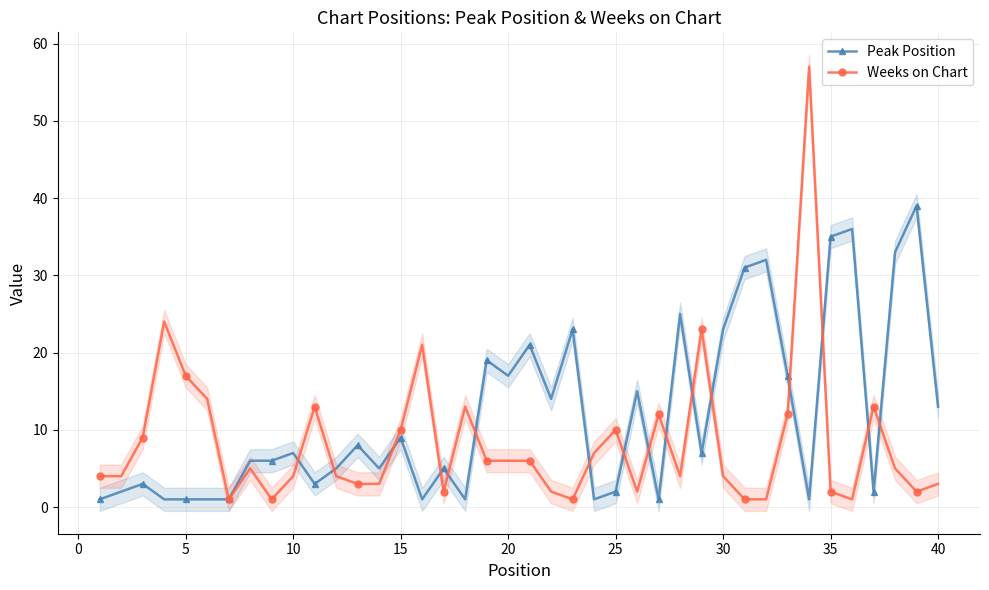

True or false: Weeks on Chart has more than 2 interior local peaks.

True